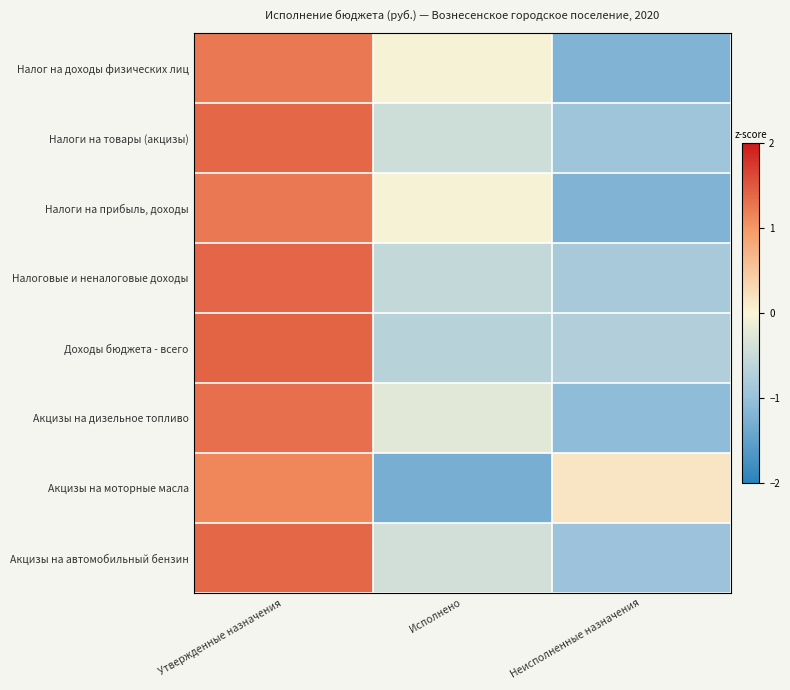

Reading left to right, list all the values displayed in this chart.

Налог на доходы физических лиц: Утвержденные назначения=1.2	Исполнено=-0.0	Неисполненные назначения=-1.2
Налоги на товары (акцизы): Утвержденные назначения=1.4	Исполнено=-0.5	Неисполненные назначения=-0.9
Налоги на прибыль, доходы: Утвержденные назначения=1.2	Исполнено=-0.0	Неисполненные назначения=-1.2
Налоговые и неналоговые доходы: Утвержденные назначения=1.4	Исполнено=-0.6	Неисполненные назначения=-0.9
Доходы бюджета - всего: Утвержденные назначения=1.4	Исполнено=-0.7	Неисполненные назначения=-0.7
Акцизы на дизельное топливо: Утвержденные назначения=1.3	Исполнено=-0.2	Неисполненные назначения=-1.1
Акцизы на моторные масла: Утвержденные назначения=1.1	Исполнено=-1.3	Неисполненные назначения=0.2
Акцизы на автомобильный бензин: Утвержденные назначения=1.4	Исполнено=-0.4	Неисполненные назначения=-1.0